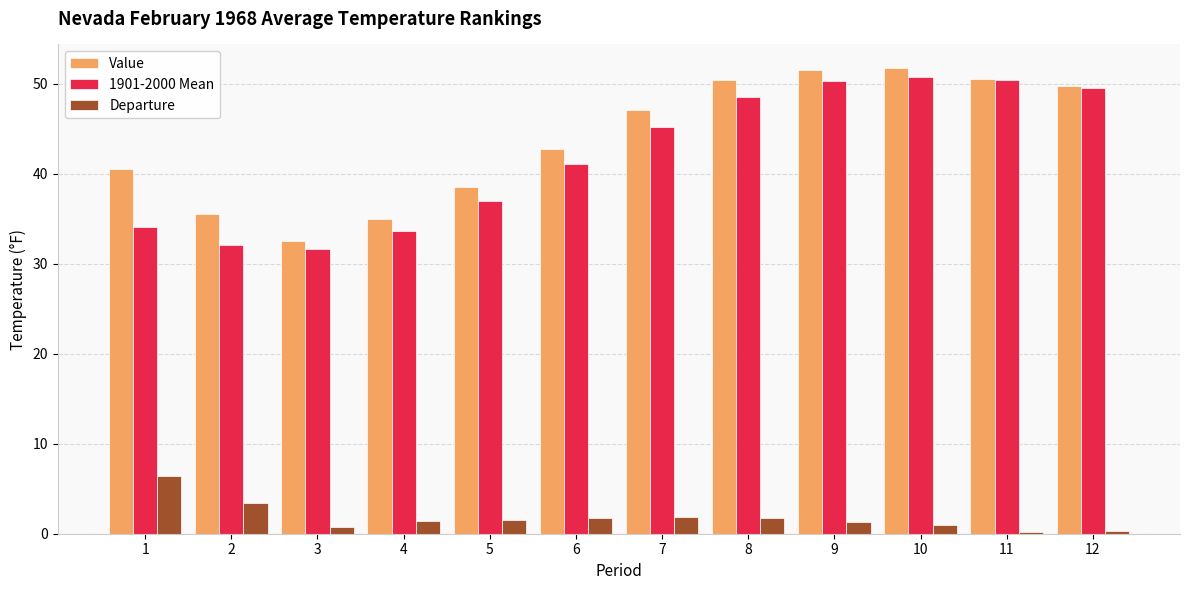

At 2, list the series in order from largest to smallest.

Value, 1901-2000 Mean, Departure